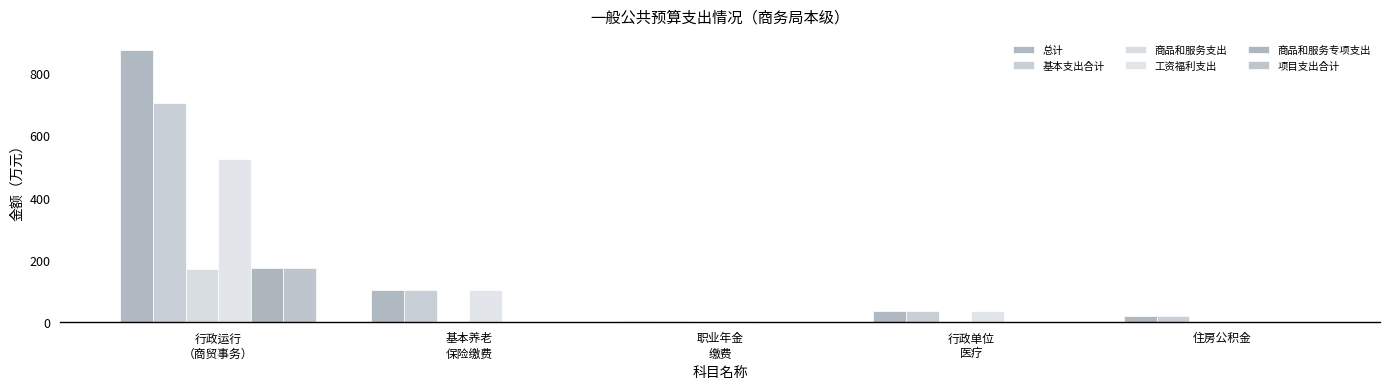

What is the maximum value shown in the chart?

876.9